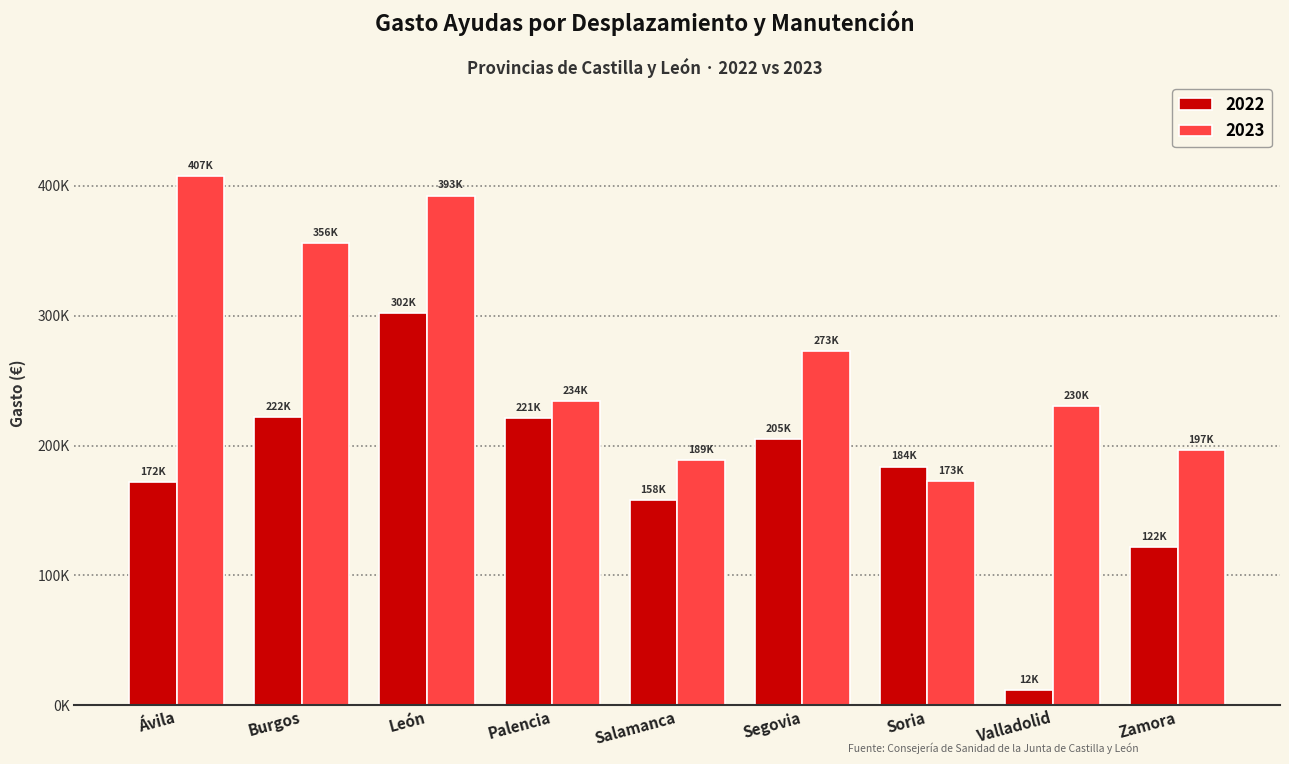

Rank the series at Burgos from highest to lowest value.

2023, 2022